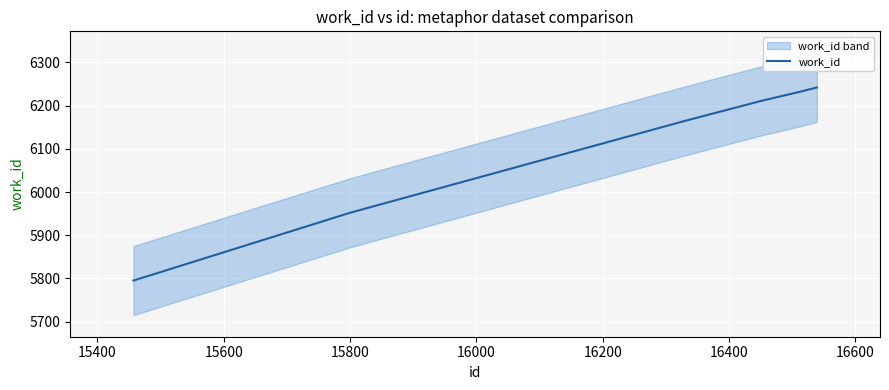

True or false: there are more than 1 points higher than both neighbors.

False